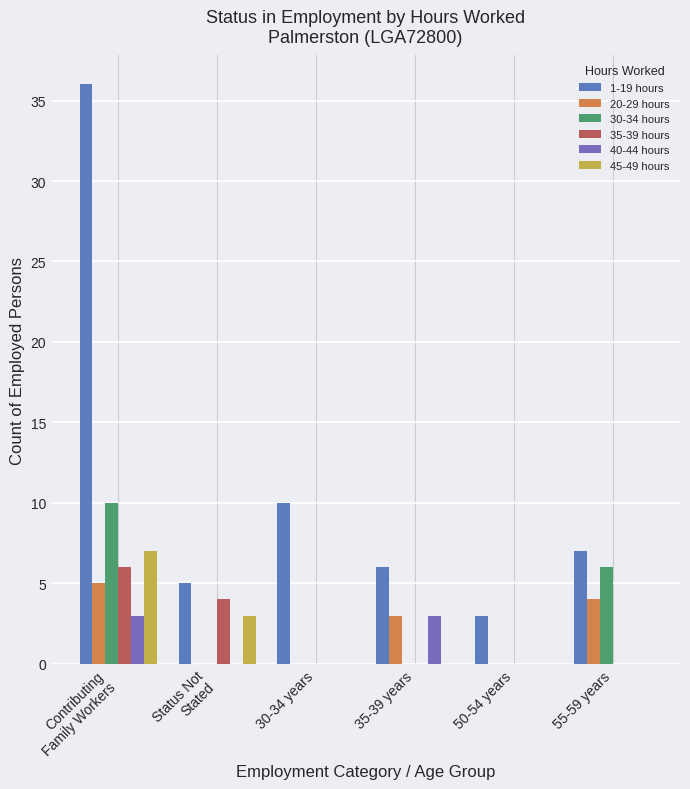

Are the bars grouped side by side (vs. stacked)?

Yes